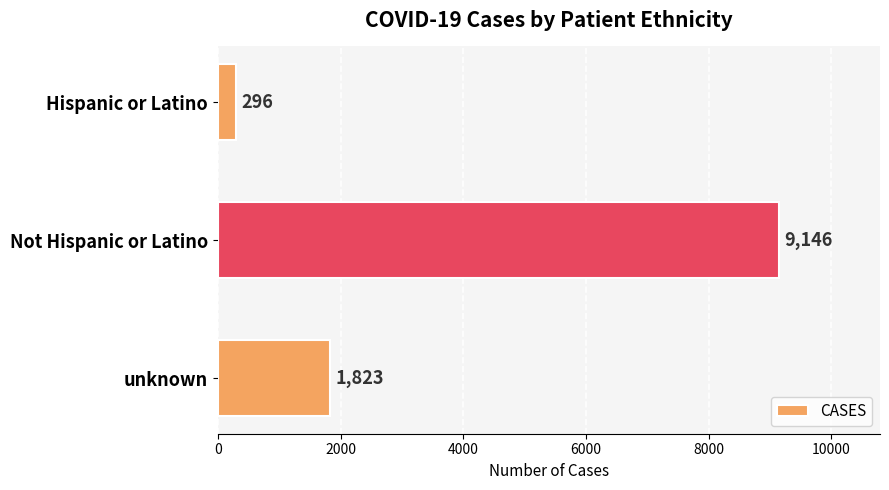

True or false: the data shows 296 at Hispanic or Latino.

True